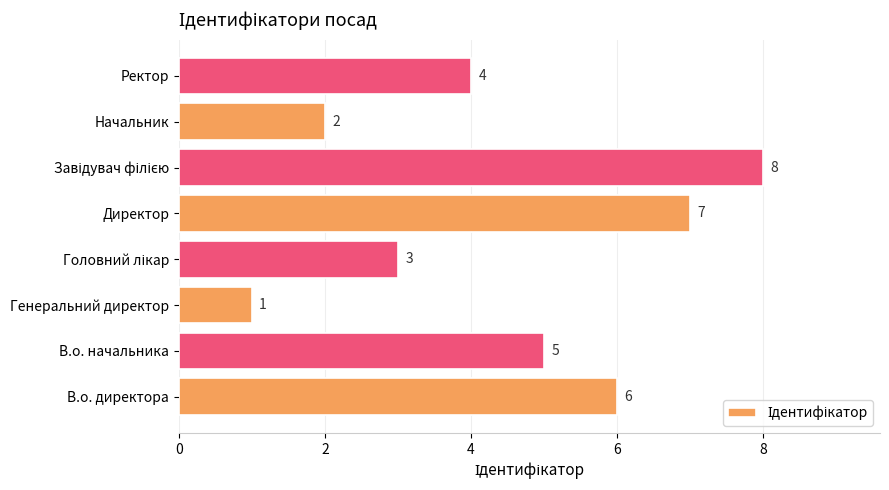

Reading bottom to top, what are all the values shown in this chart?

6	5	1	3	7	8	2	4